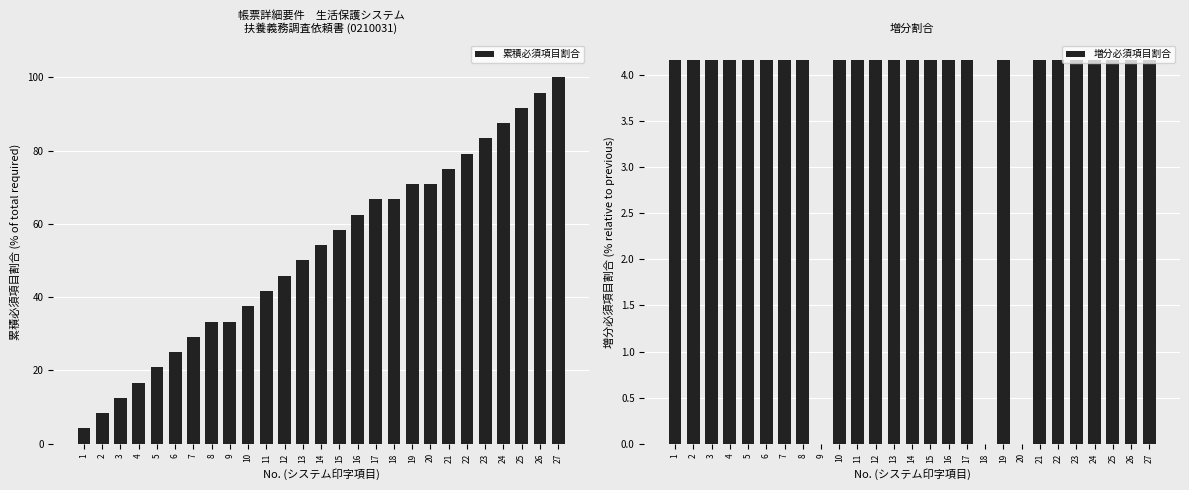

What is the maximum value for 累積必須項目割合?

100.0